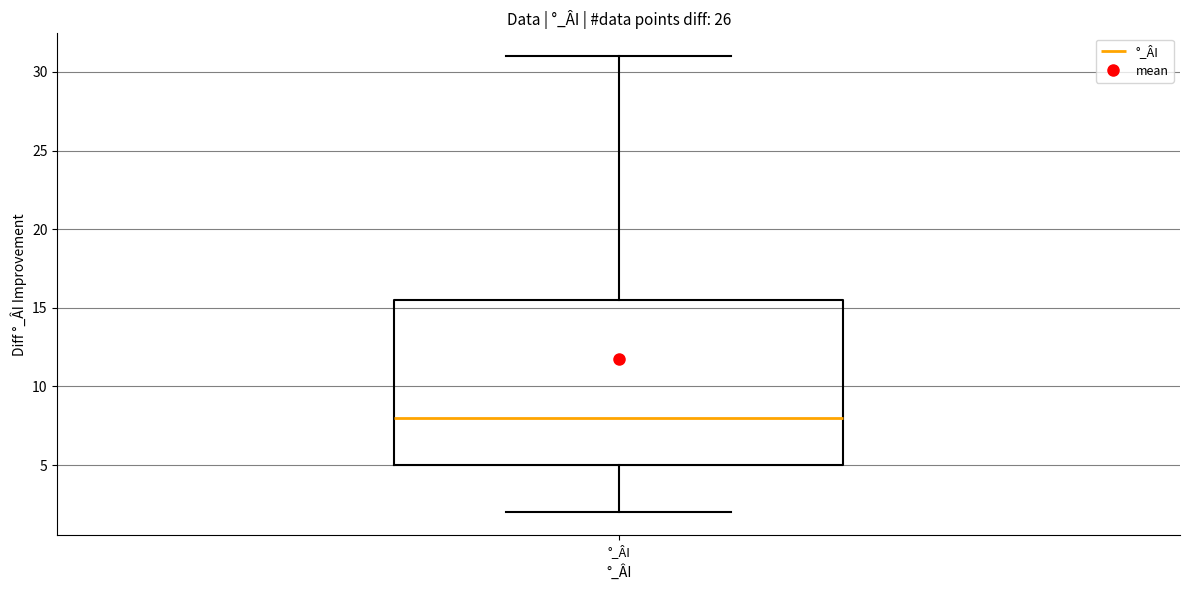

Where is the lower edge of the box for °_ÂI on the y-axis? The values are not printed on the chart, so give them approximately, as read against the axis.

5.0